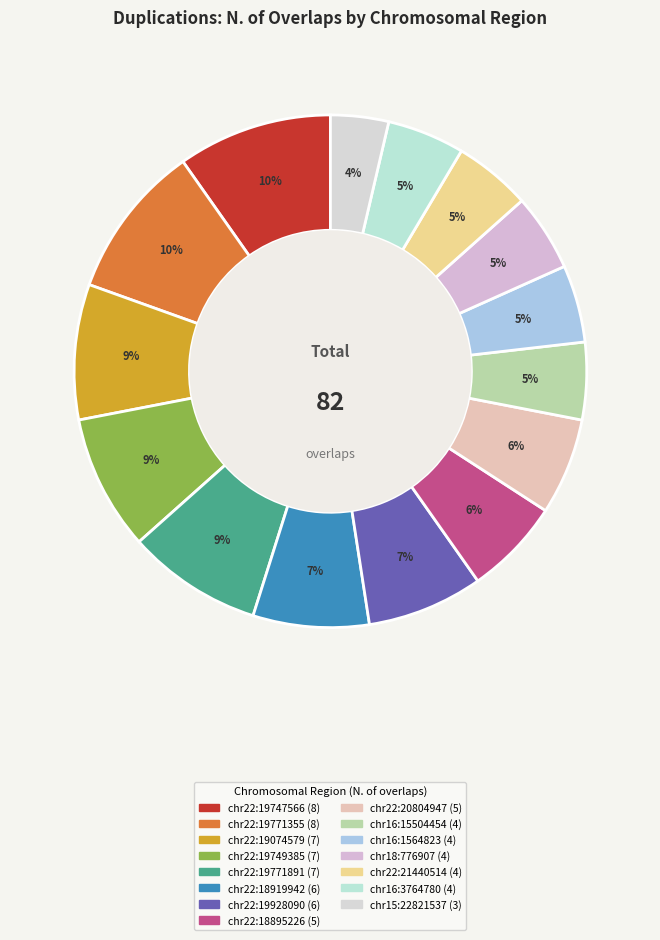

To the nearest percent, what percentage of the pie is chr15:22821537?

4%